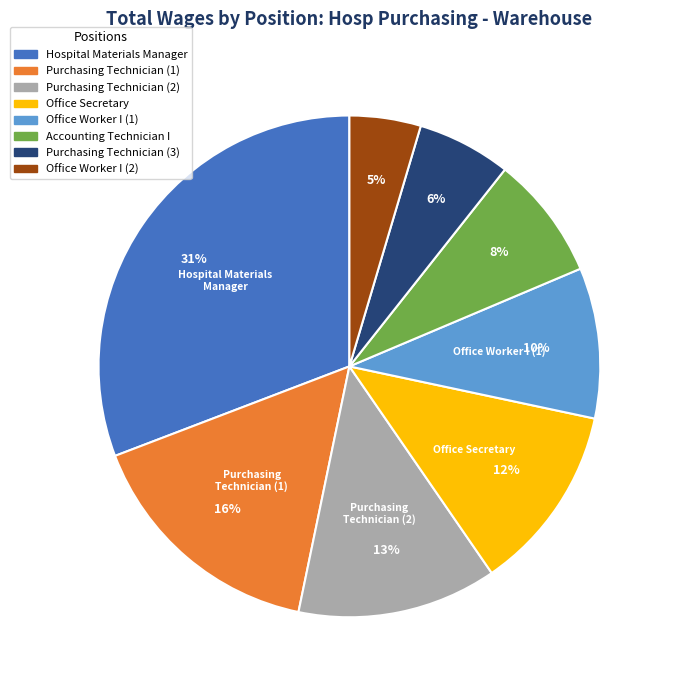

Is there a majority slice in this chart?

No